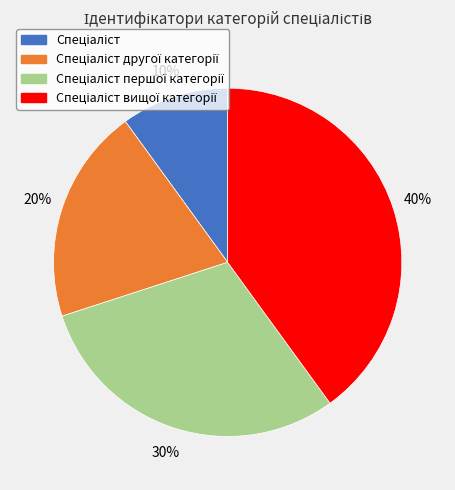

To the nearest percent, what is the difference between the largest and smallest slice percentages?

30%